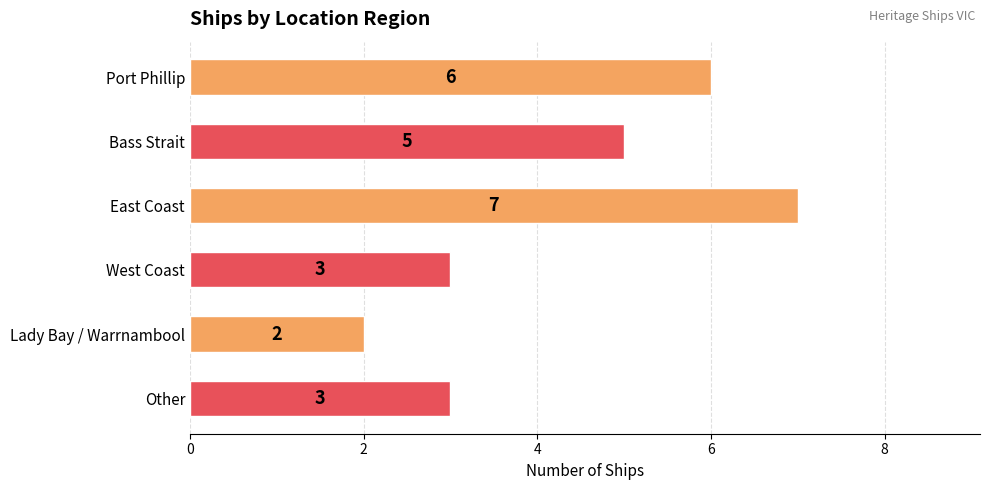

What is the greatest value displayed?

7